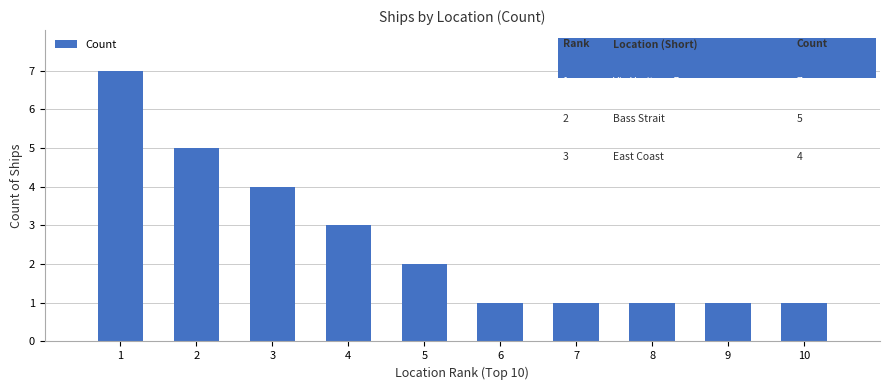

Does the chart contain stacked bars?

No